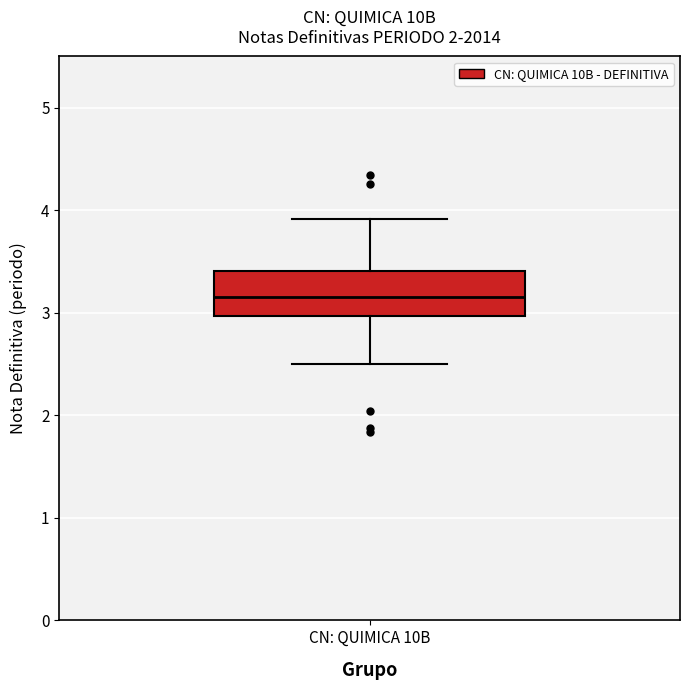

Transcribe this box plot: give where the median line is, the range the box spans, and where the two whiskers end, as read against the y-axis. The values are not printed on the chart, so give them approximately, as read against the axis.

median 3.2, box 3.0 to 3.4, whiskers 2.5 to 3.9